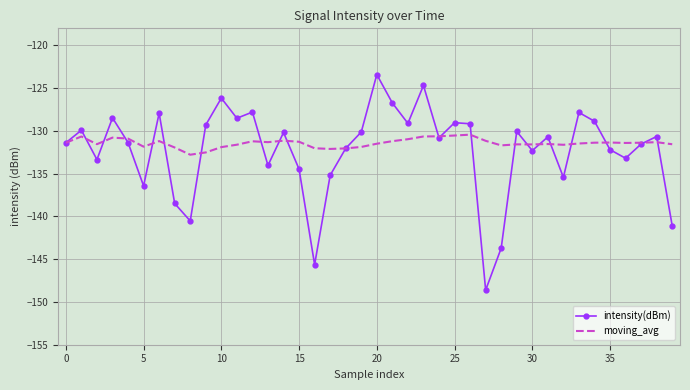

What is the lowest value of the intensity(dBm) series?

-148.6